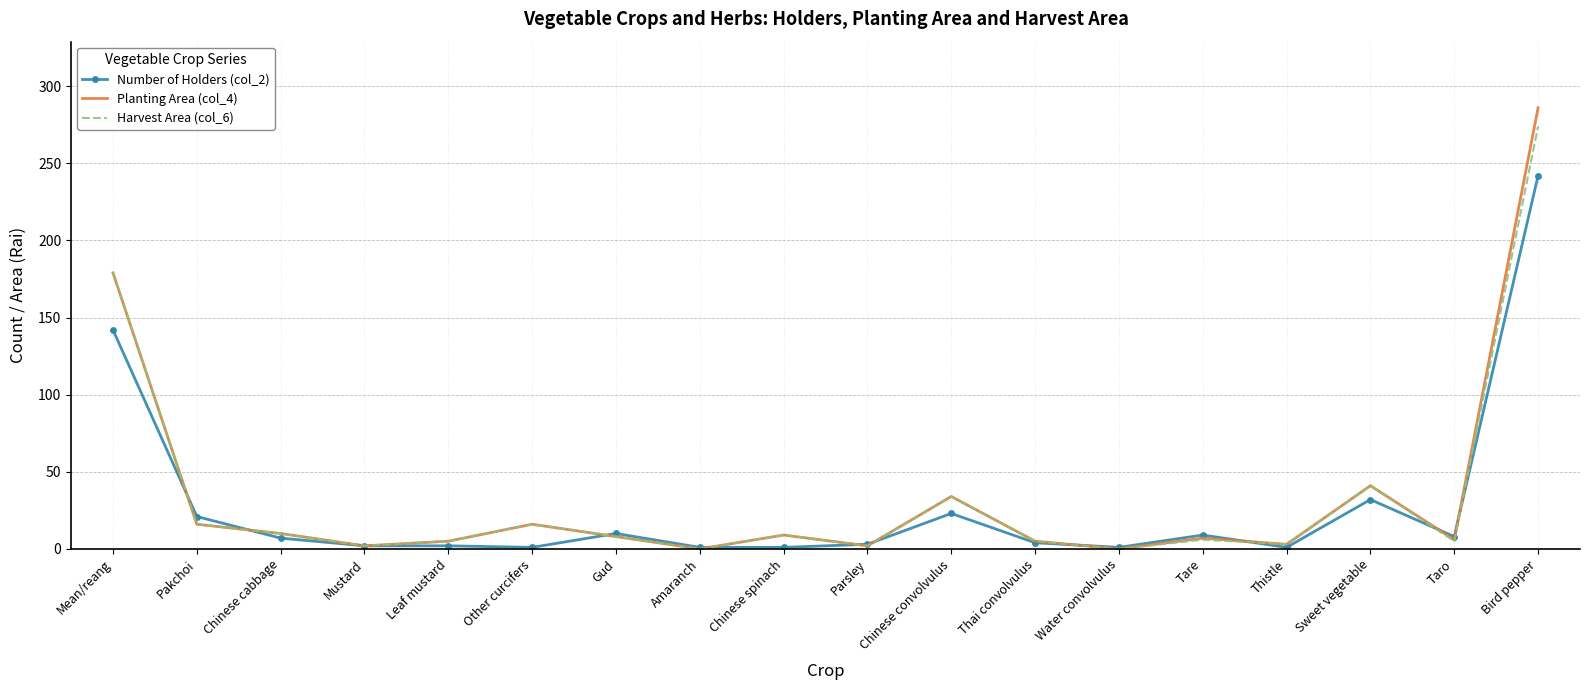

What is the spread (max minus min) of values at Amaranch?

1